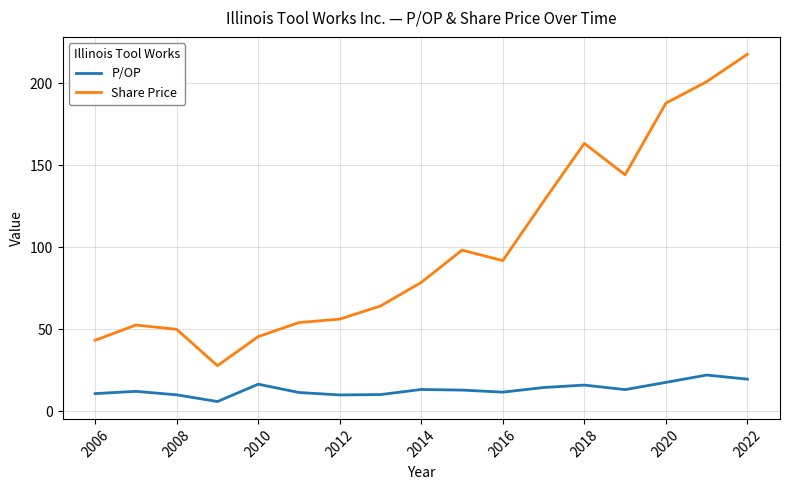

Which series has the largest total across all categories?

Share Price